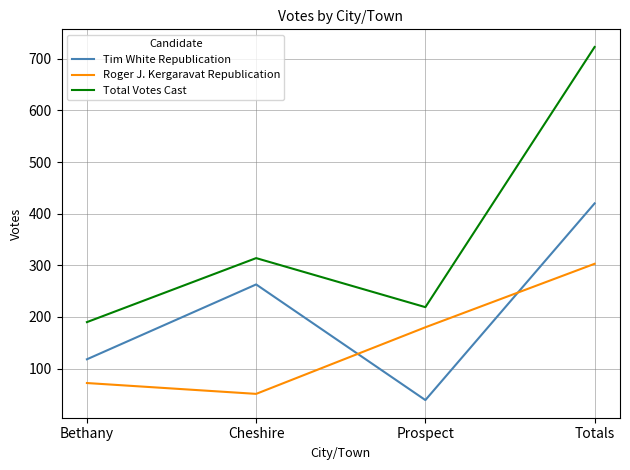

At which category does Tim White Republication reach its first local valley?

Prospect